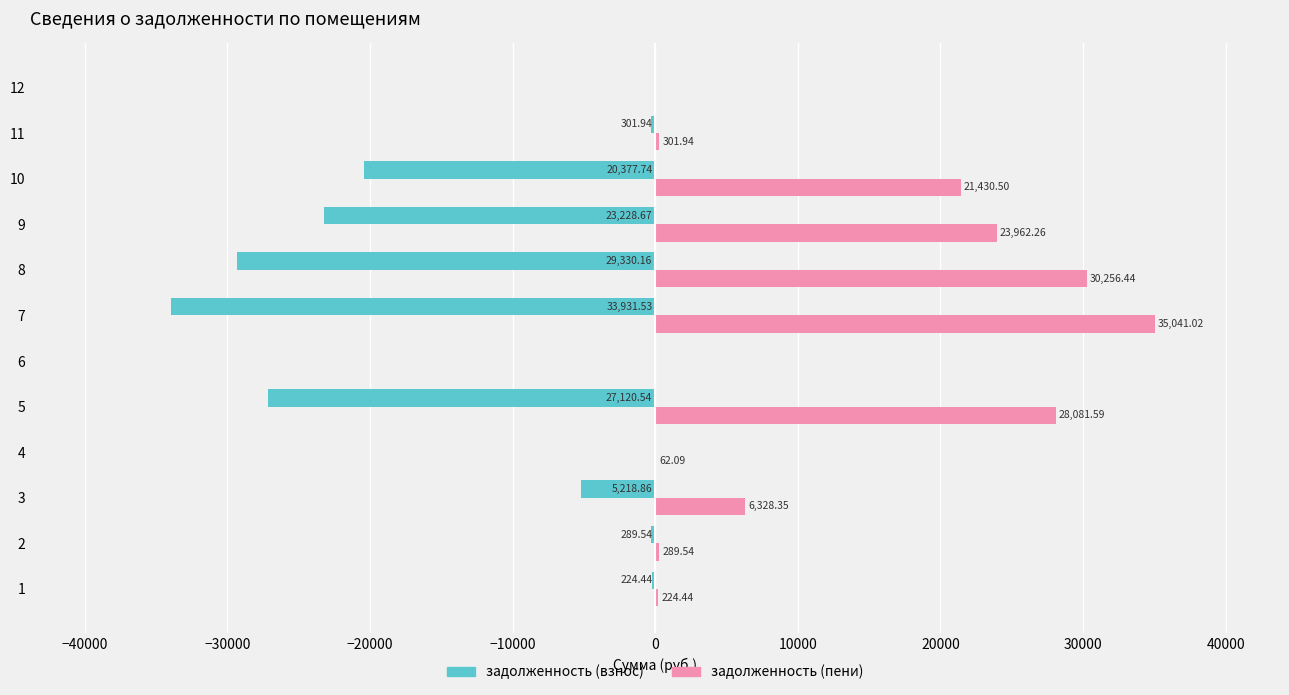

What is the sum of all задолженность (пени) values?

145978.2